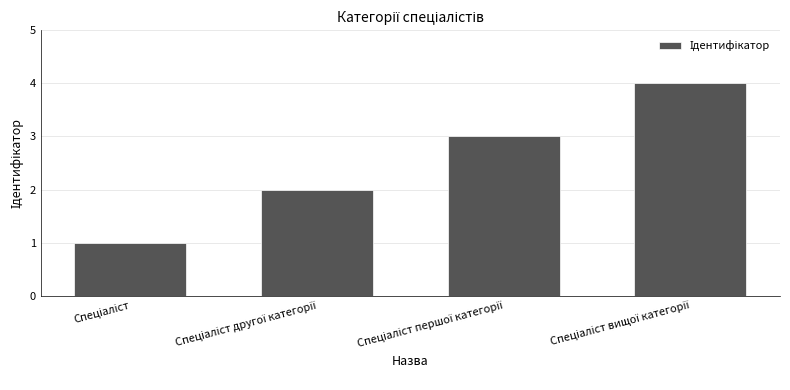

What is the value of the 4th bar from the left?

4